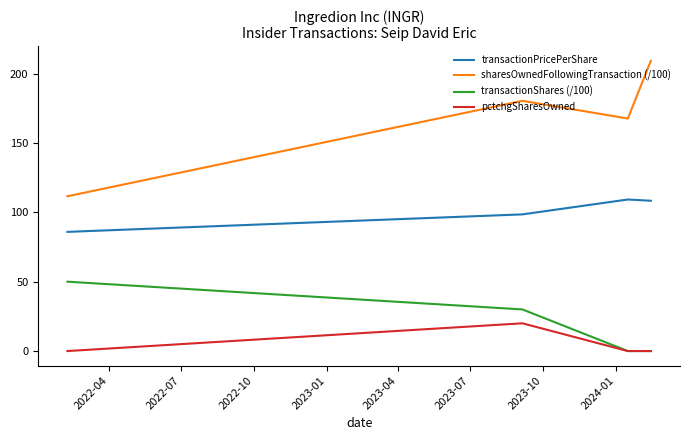

True or false: transactionShares (/100) and transactionPricePerShare cross at least once.

False